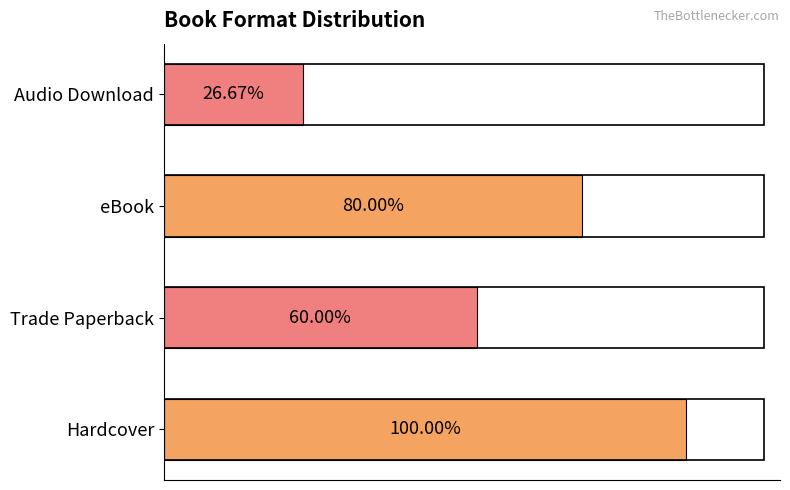

What is the difference between the maximum and minimum values?

11